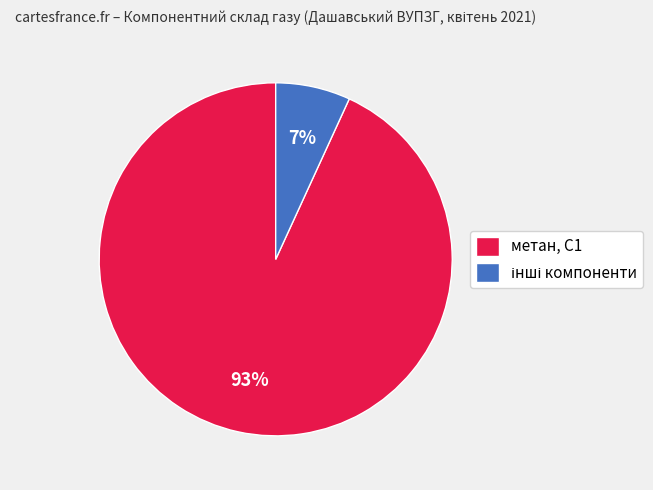

Count the number of slices in the pie.

2